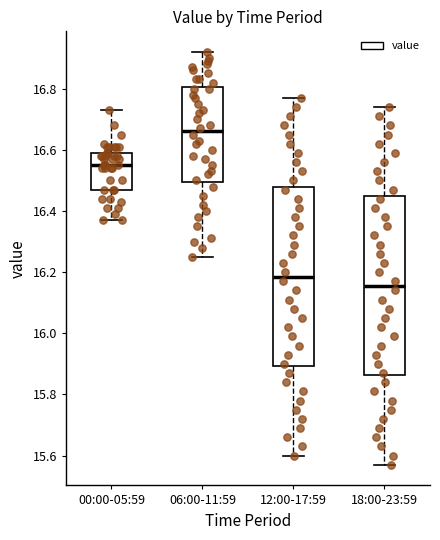

Reading left to right, transcribe this box plot: for each box, give where its median line is, the range the box spans, and where its two whiskers end, as read against the y-axis. The values are not printed on the chart, so give them approximately, as read against the axis.

00:00-05:59: median 16.56, box 16.48 to 16.60, whiskers 16.38 to 16.74
06:00-11:59: median 16.66, box 16.50 to 16.80, whiskers 16.26 to 16.92
12:00-17:59: median 16.18, box 15.90 to 16.48, whiskers 15.60 to 16.78
18:00-23:59: median 16.16, box 15.86 to 16.44, whiskers 15.58 to 16.74